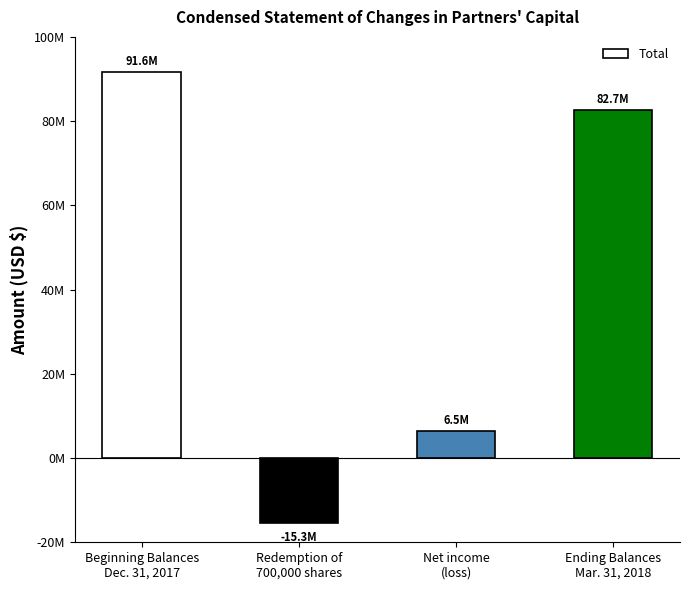

What is the label of the 4th bar from the left?

Ending Balances
Mar. 31, 2018